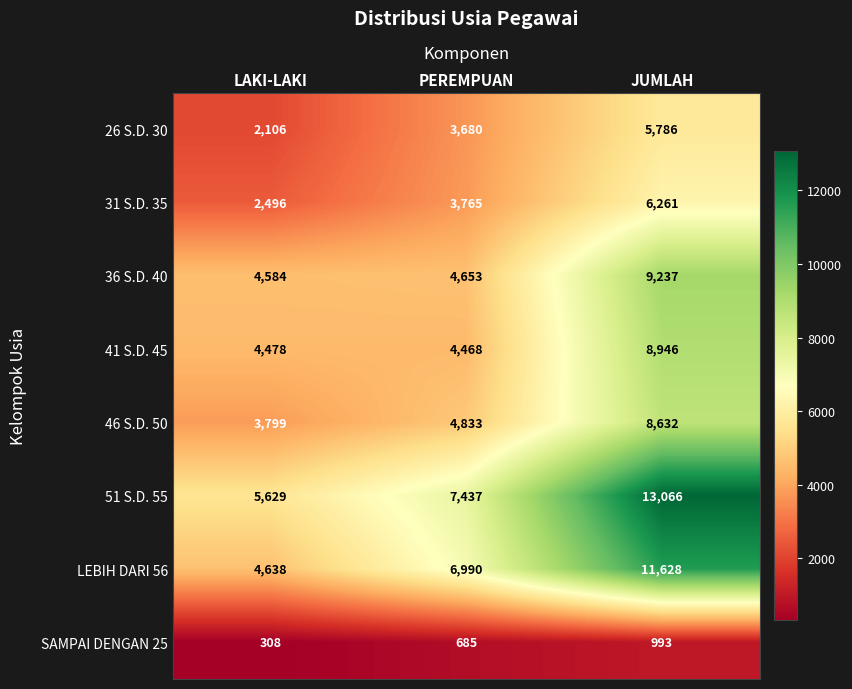

At PEREMPUAN, list the series in order from smallest to largest.

SAMPAI DENGAN 25, 26 S.D. 30, 31 S.D. 35, 41 S.D. 45, 36 S.D. 40, 46 S.D. 50, LEBIH DARI 56, 51 S.D. 55